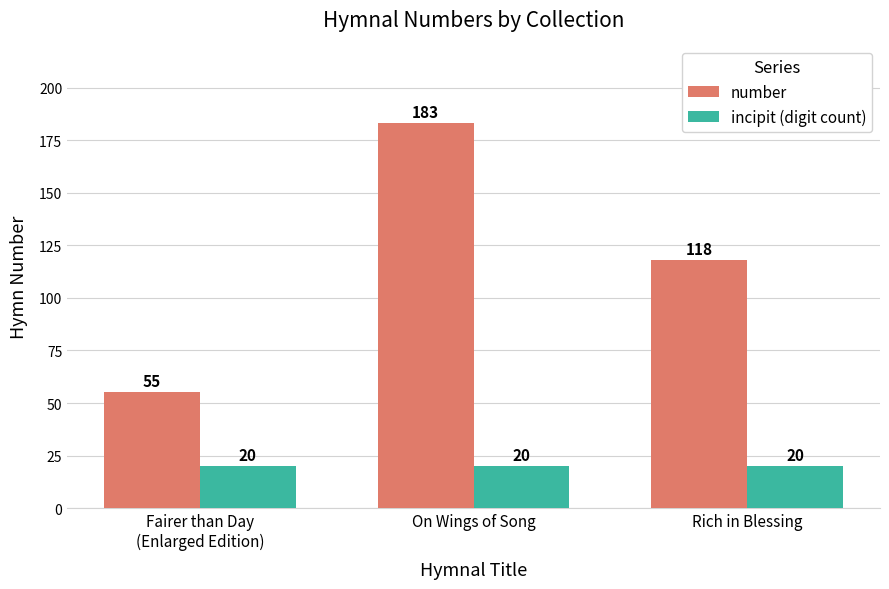

What is the sum of the incipit (digit count) values at Fairer than Day
(Enlarged Edition) and On Wings of Song?

40